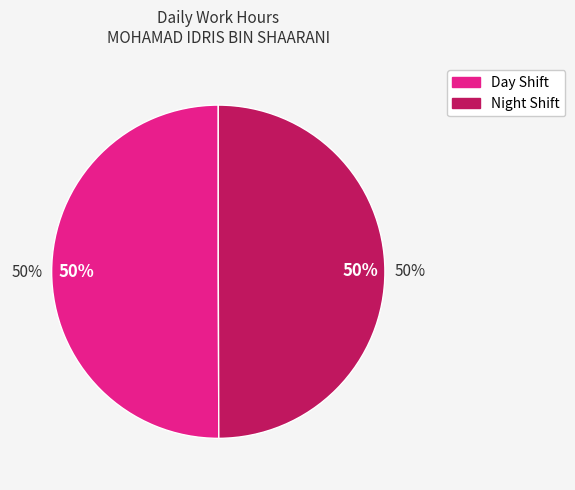

Does any single category account for the majority?

No